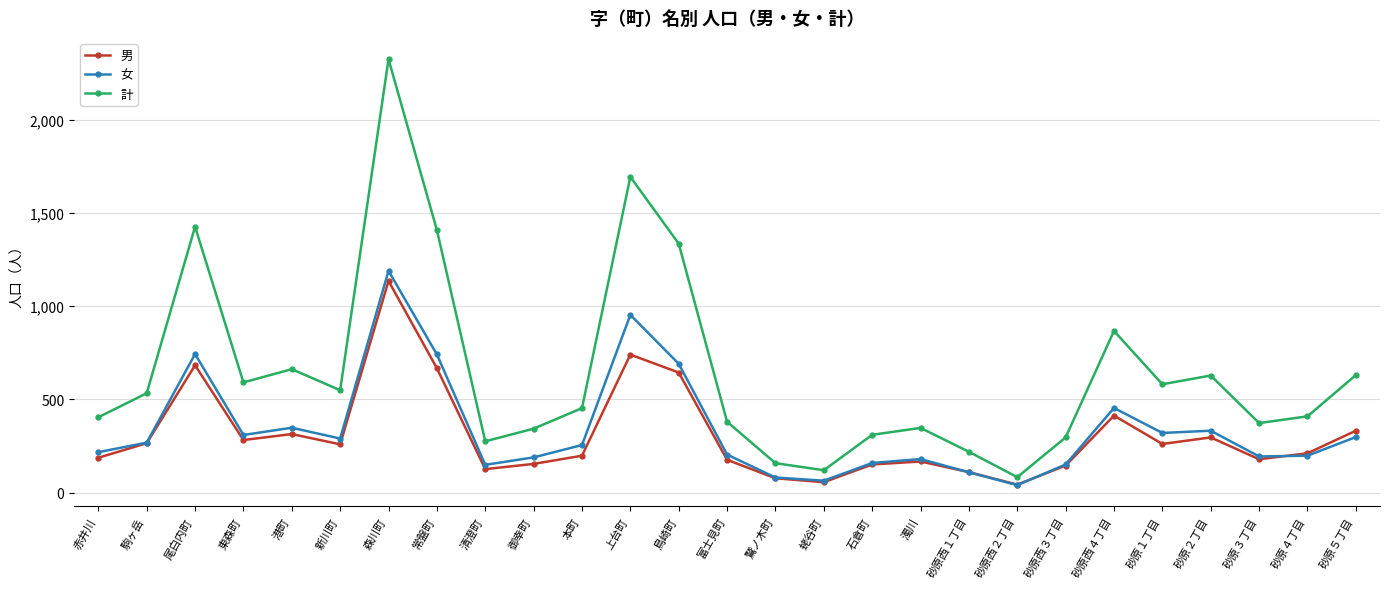

How many lines are shown in the chart?

3